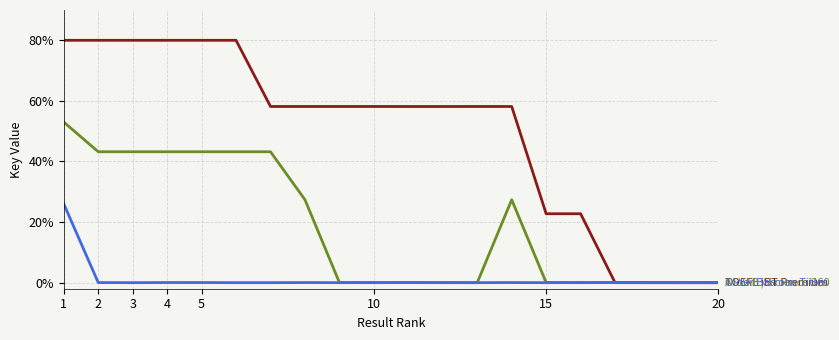

Is this an area chart (filled region under the line)?

No